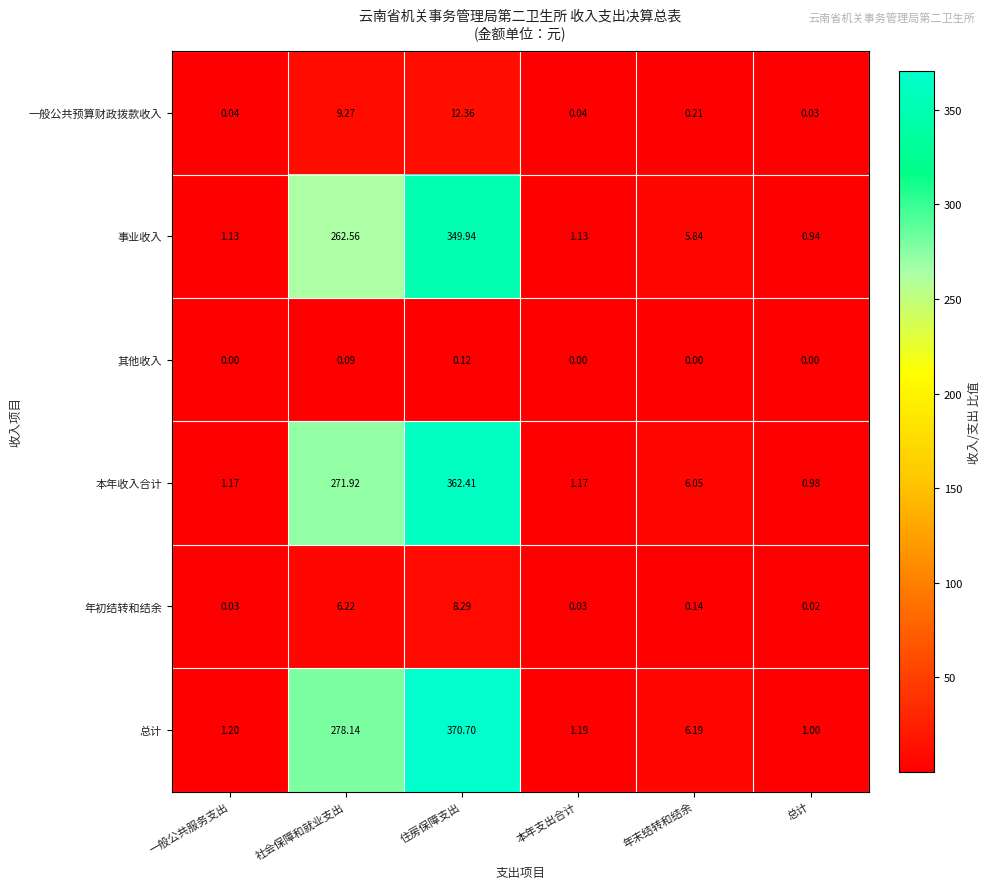

Where does the 总计 series first go above 6?

社会保障和就业支出